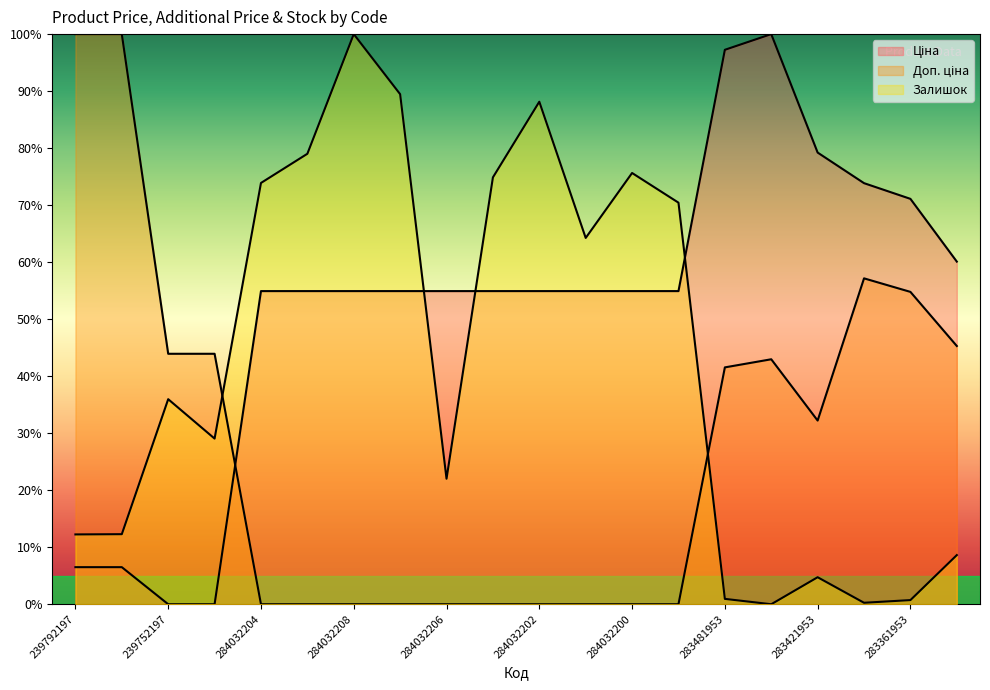

Where does the Залишок series first go above 35?

239752197